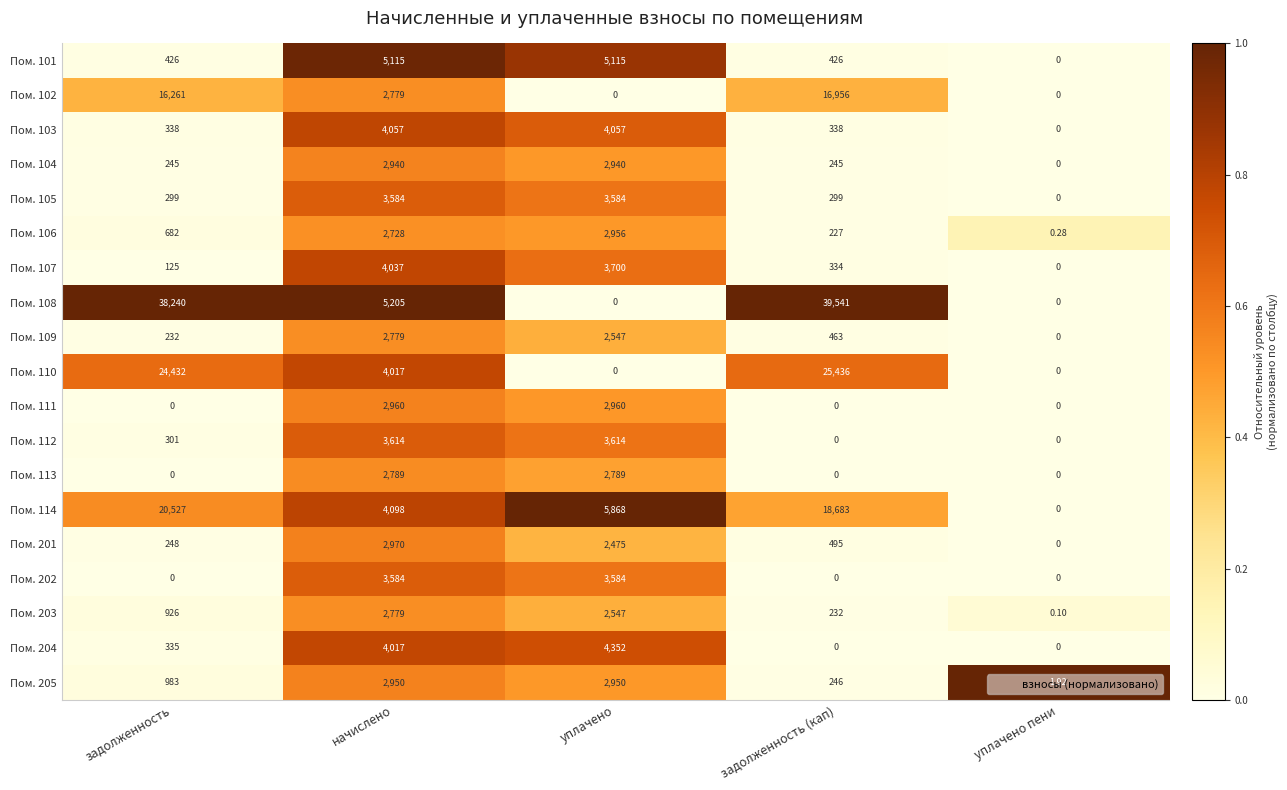

At which category is the sum across all series the highest?

задолженность